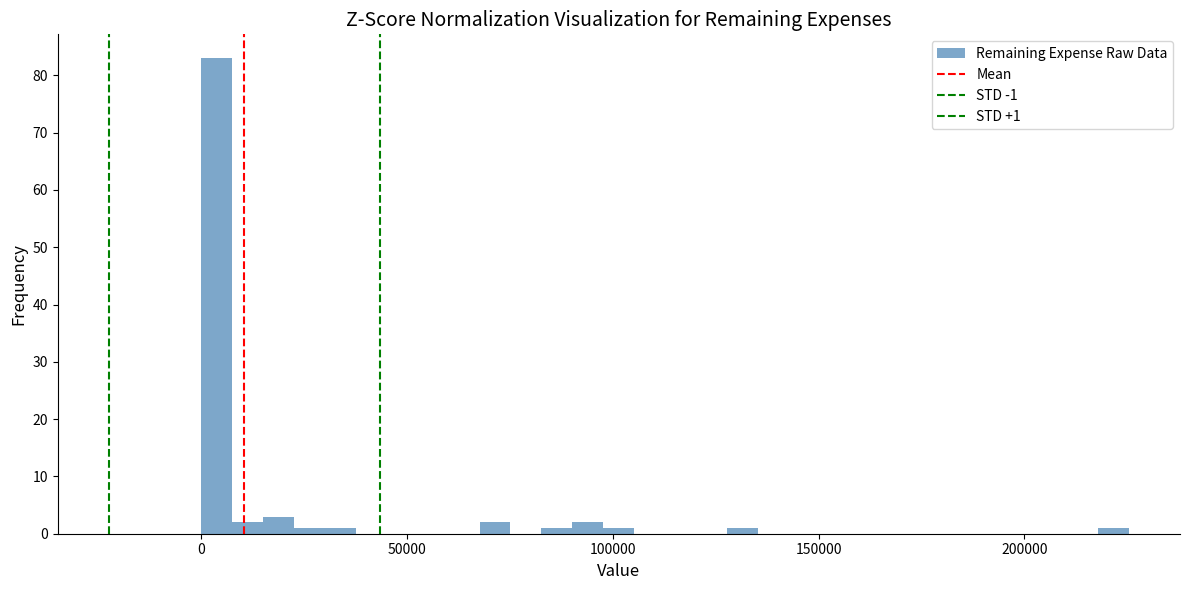

Around what value on the x-axis is the tallest bar? Give the approximate position of its centre, as read against the axis.

5000